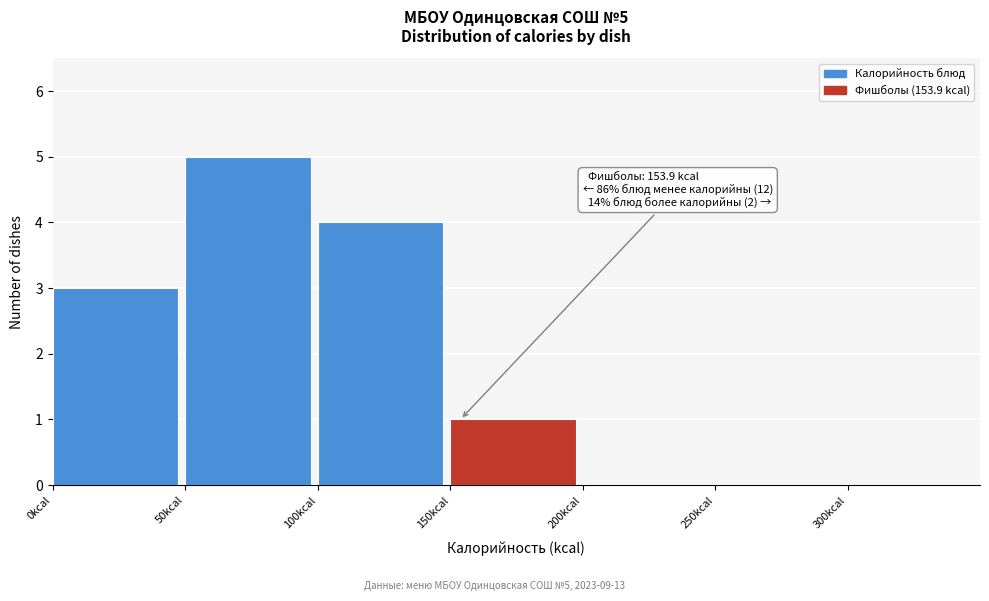

Which range on the x-axis has the tallest bar?

50 to 100